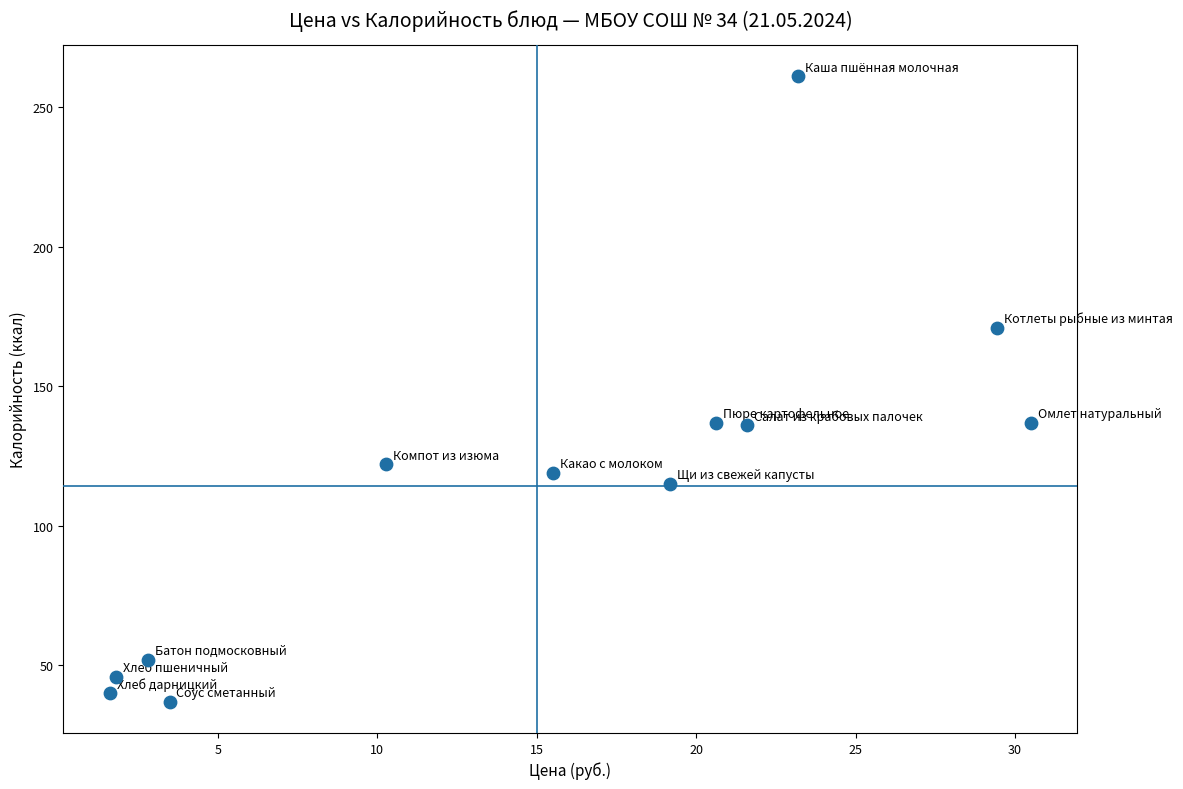

What is the range of Y values (max minus min)?

224